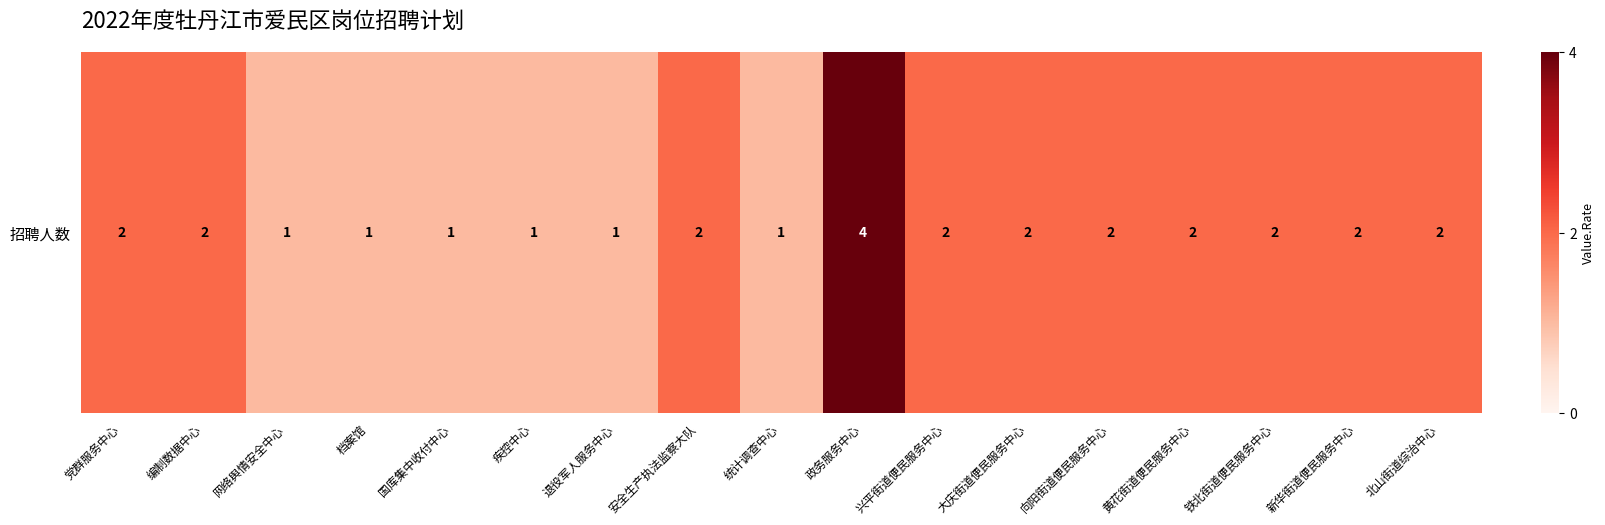

Rank the categories by value from highest to lowest.

政务服务中心, 党群服务中心, 编制数据中心, 安全生产执法监察大队, 兴平街道便民服务中心, 大庆街道便民服务中心, 向阳街道便民服务中心, 黄花街道便民服务中心, 铁北街道便民服务中心, 新华街道便民服务中心, 北山街道综治中心, 网络舆情安全中心, 档案馆, 国库集中收付中心, 疾控中心, 退役军人服务中心, 统计调查中心